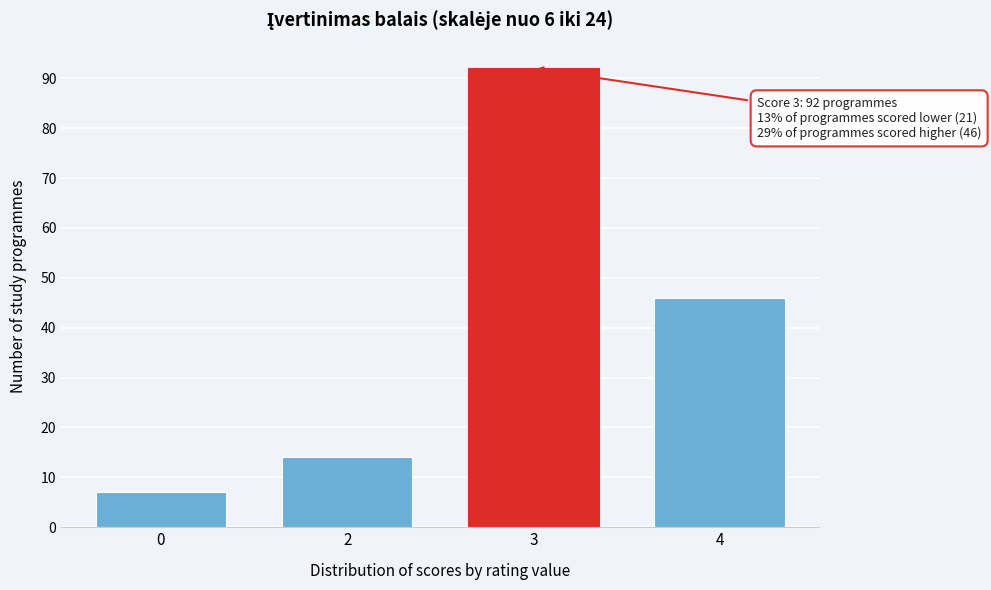

Reading left to right, list all the values displayed in this chart.

7	14	92	46